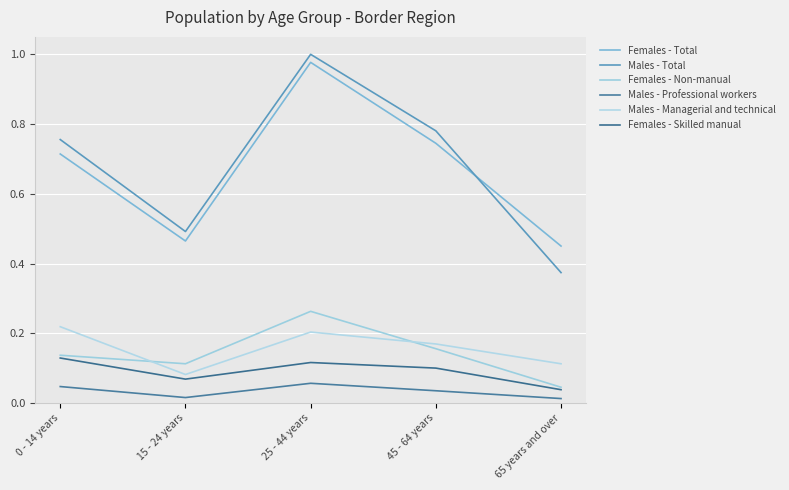

Rank the categories by Females - Total value from highest to lowest.

25 - 44 years, 45 - 64 years, 0 - 14 years, 15 - 24 years, 65 years and over